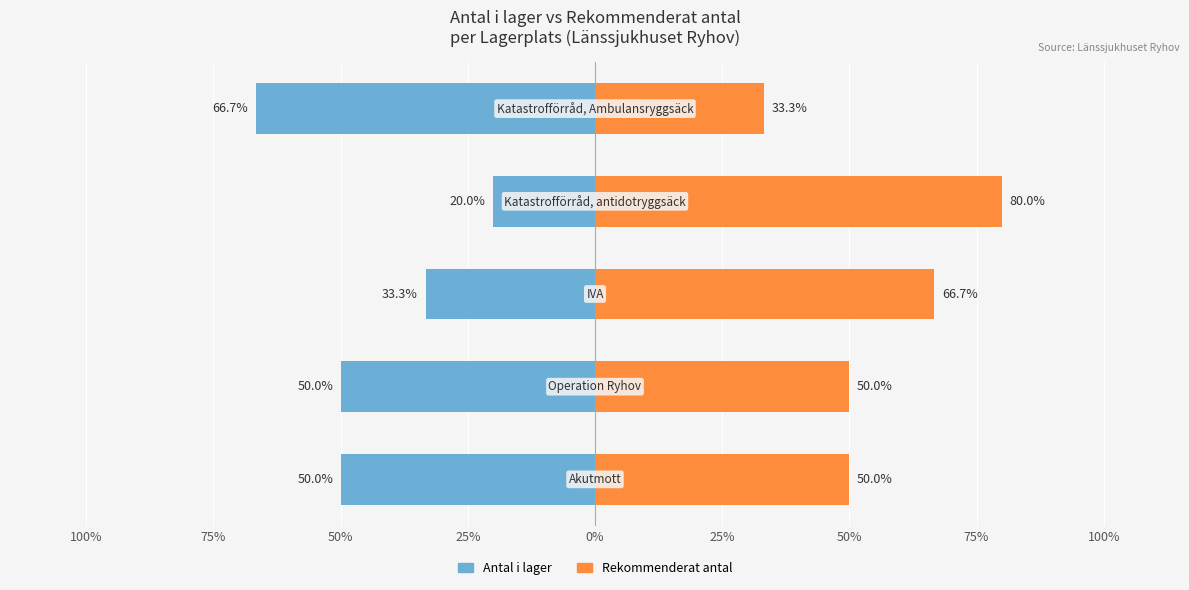

Which series has the widest spread of values?

Antal i lager